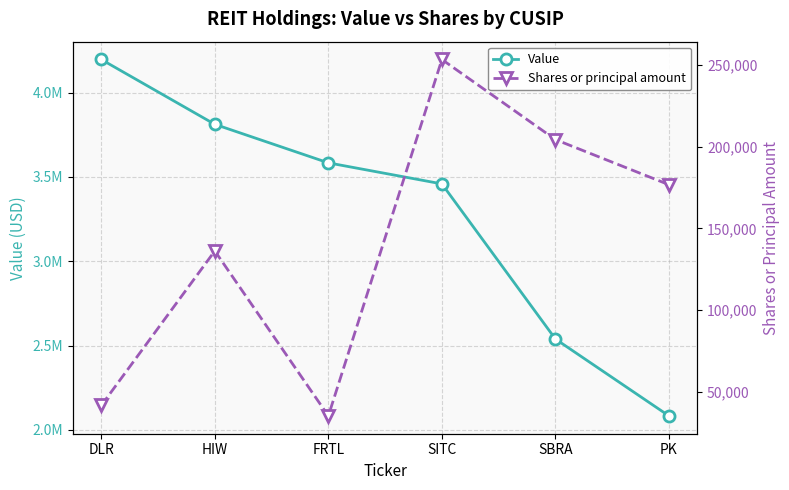

Is this an area chart (filled region under the line)?

No